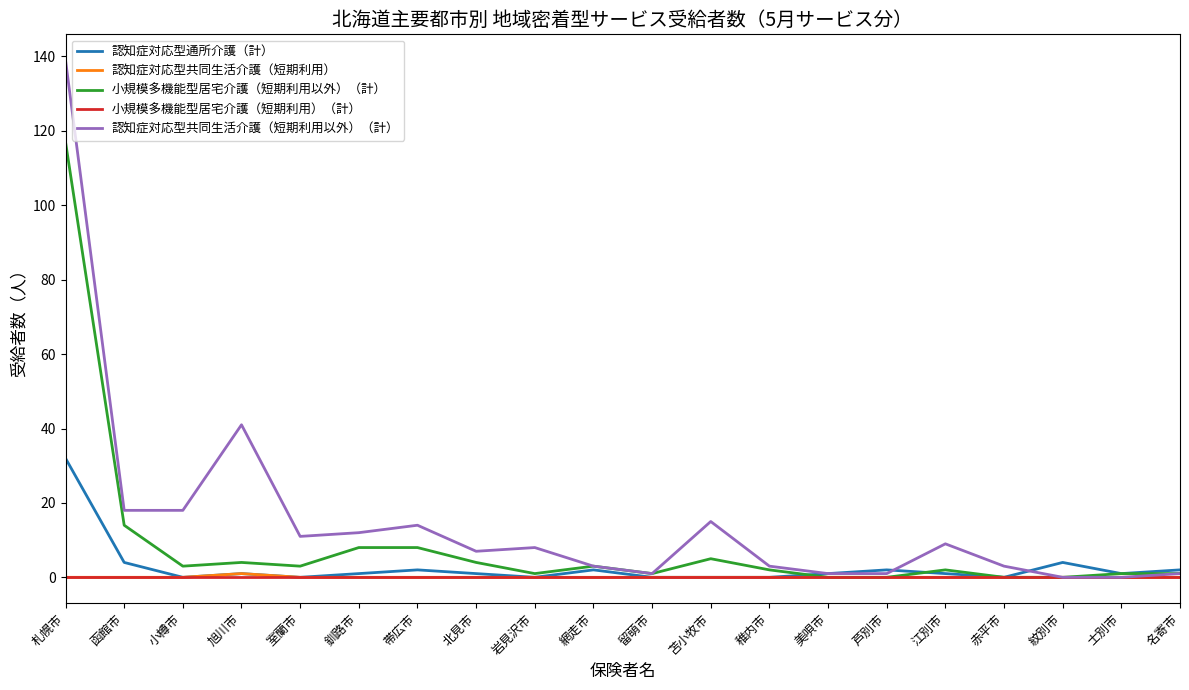

True or false: 小規模多機能型居宅介護（短期利用以外）（計） has a value of 3 at 網走市.

True